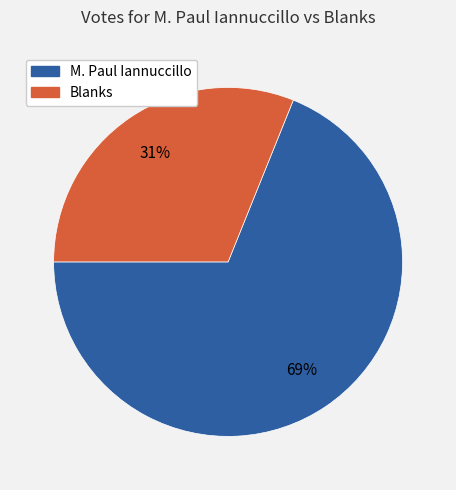

How many segments does this pie chart have?

2